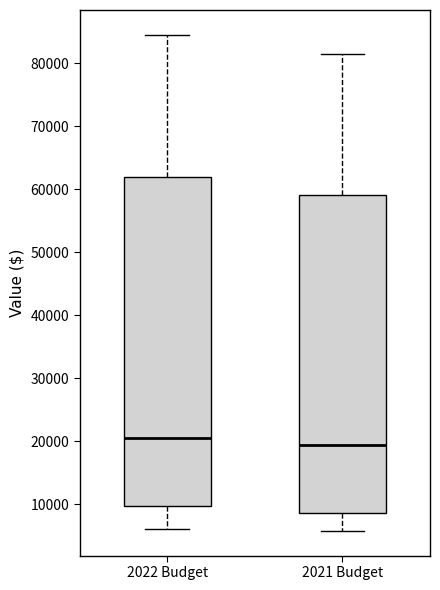

Which box has the highest median line?

2022 Budget